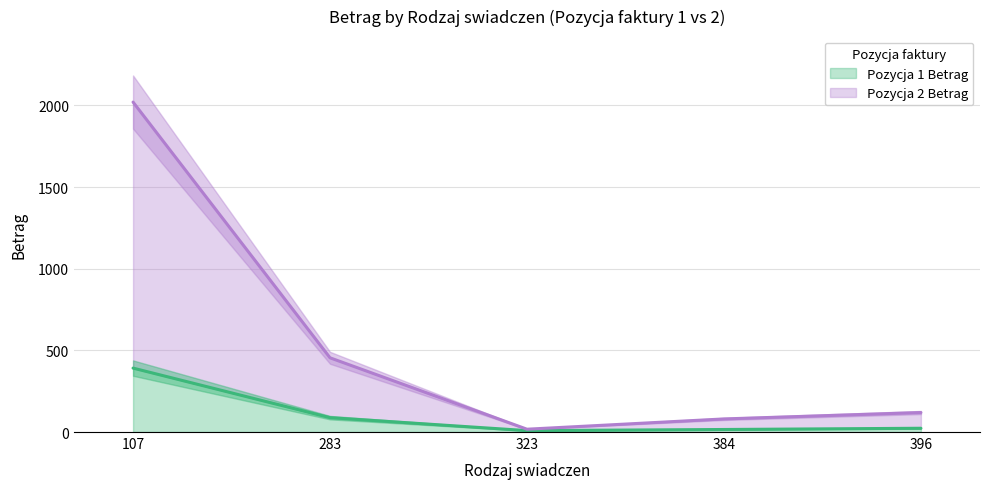

At which label is Pozycja 2 Betrag closest to 1018?

283